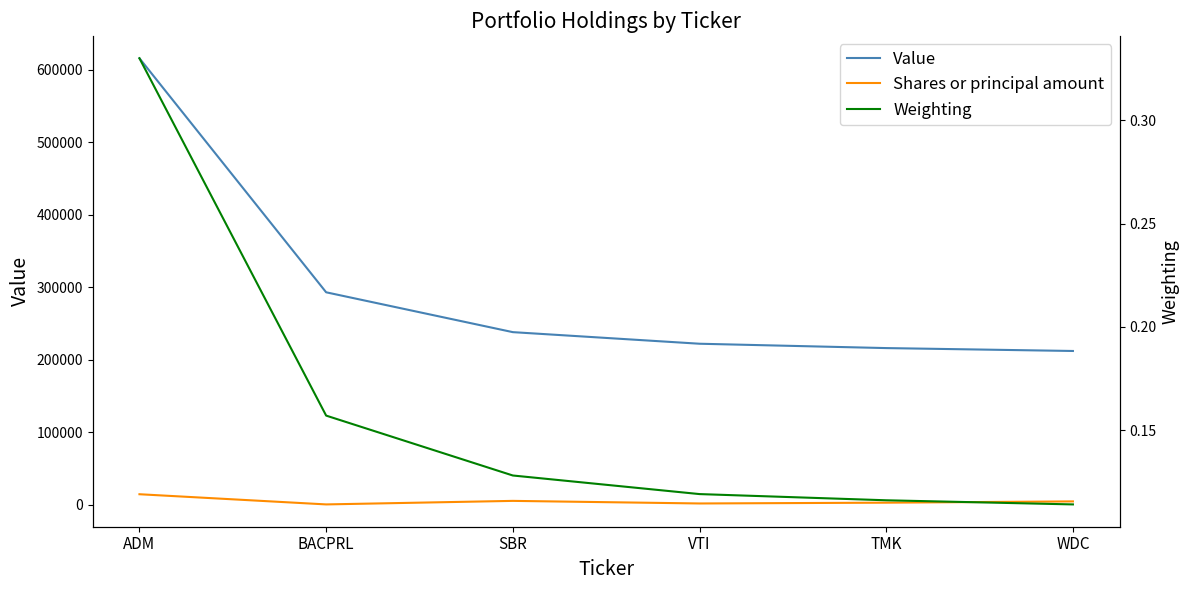

Is the value of Weighting at WDC greater than the value of Value at WDC?

No